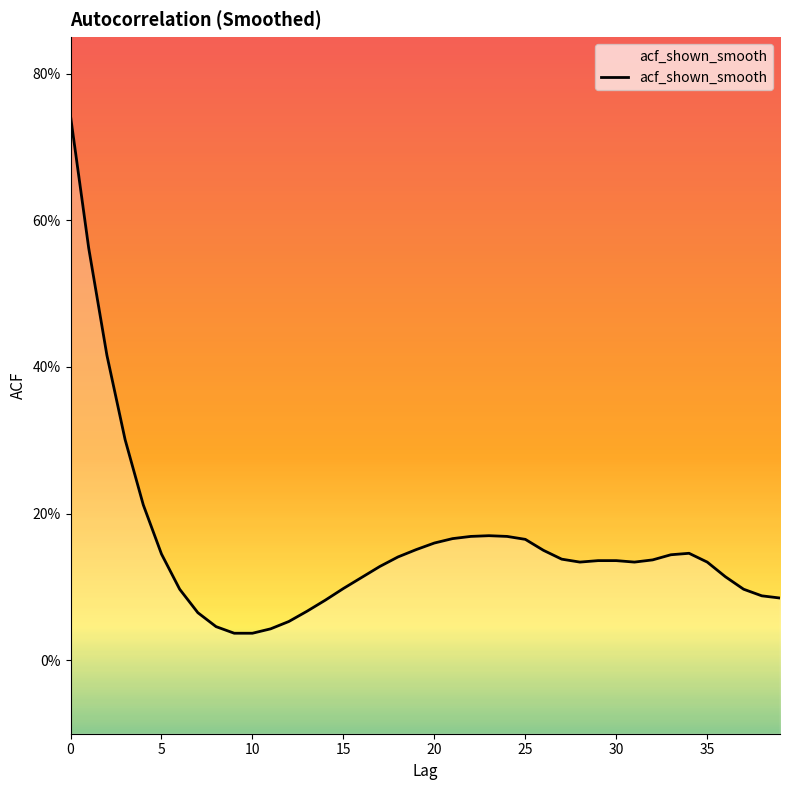

The value at 3 is 0.3. True or false?

True